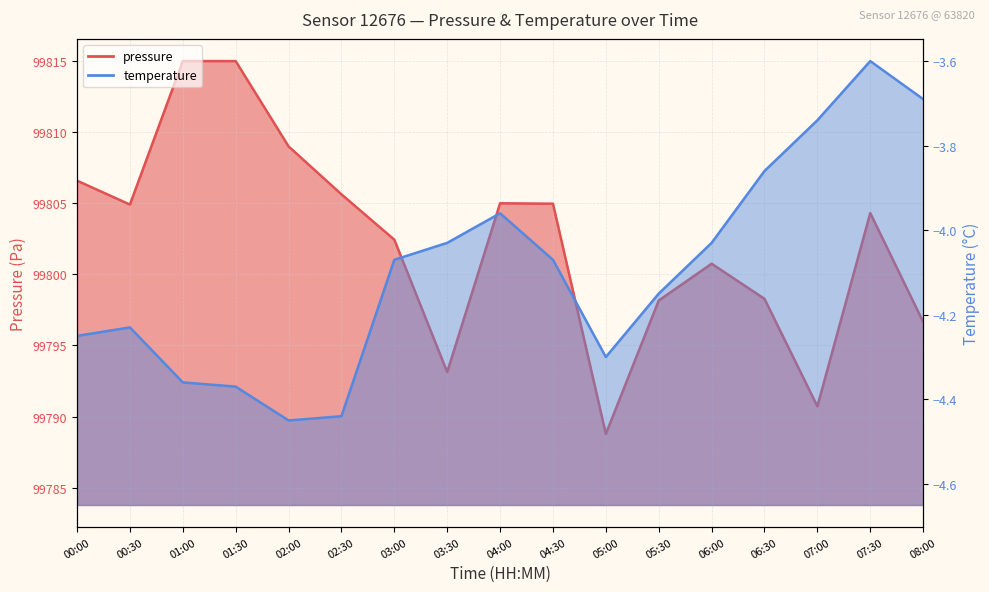

Which category has the lowest value in the pressure series?

05:00